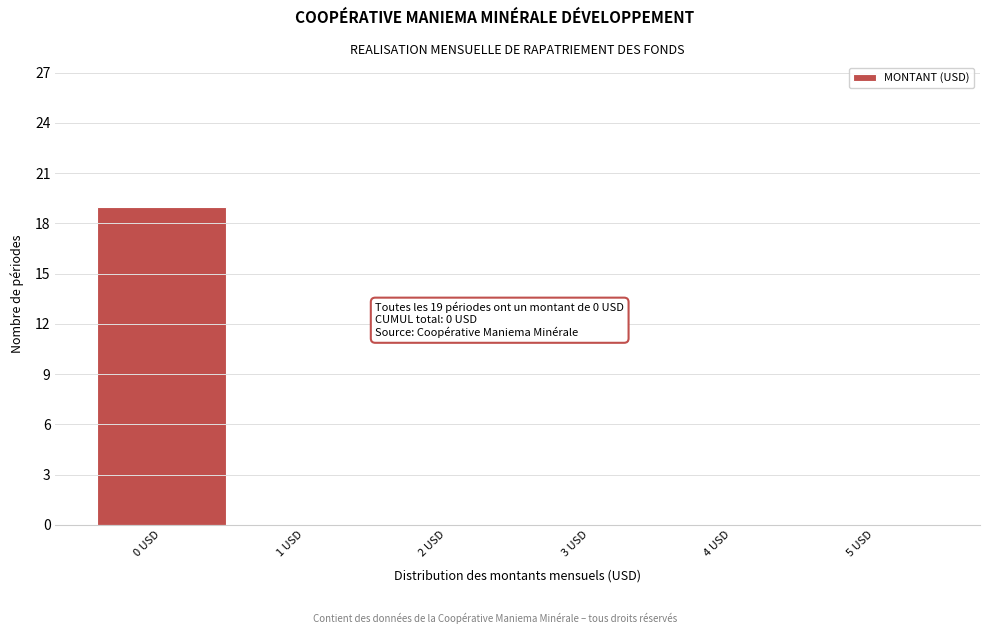

Over which range of the x-axis is the bar tallest?

-0.5 to 0.5